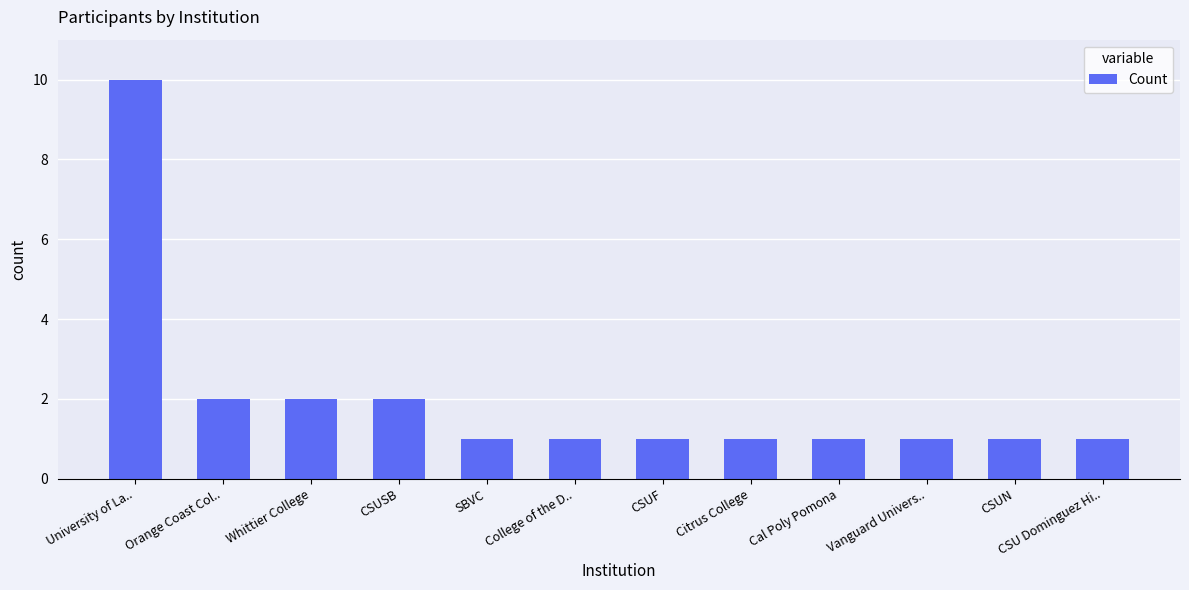

Is it true that the value at CSUSB is 3?

False